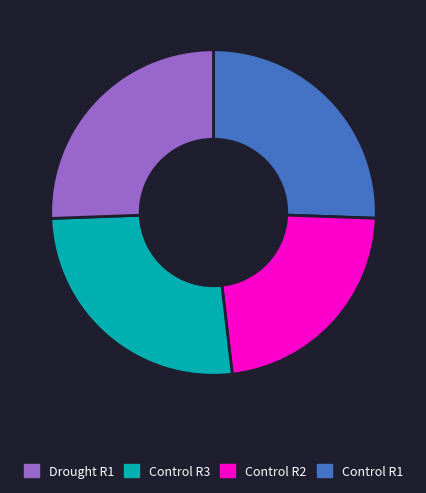

Is there any slice that represents more than half of the pie?

No